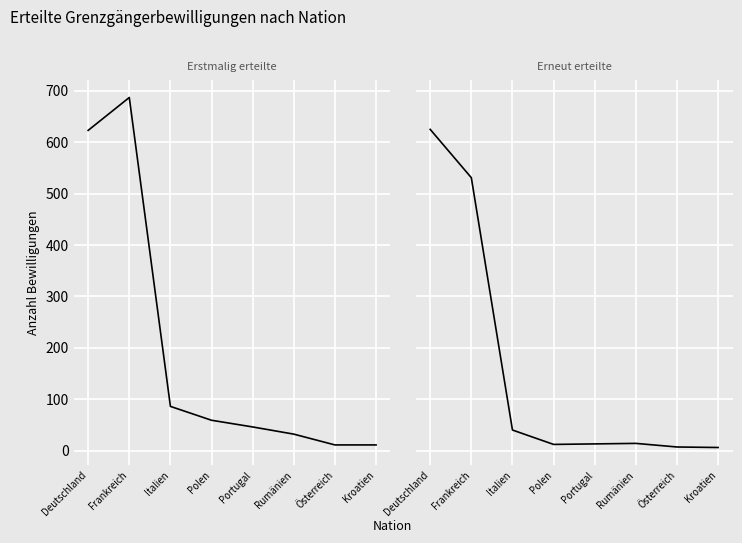

What is the total value across all series at Portugal?

59